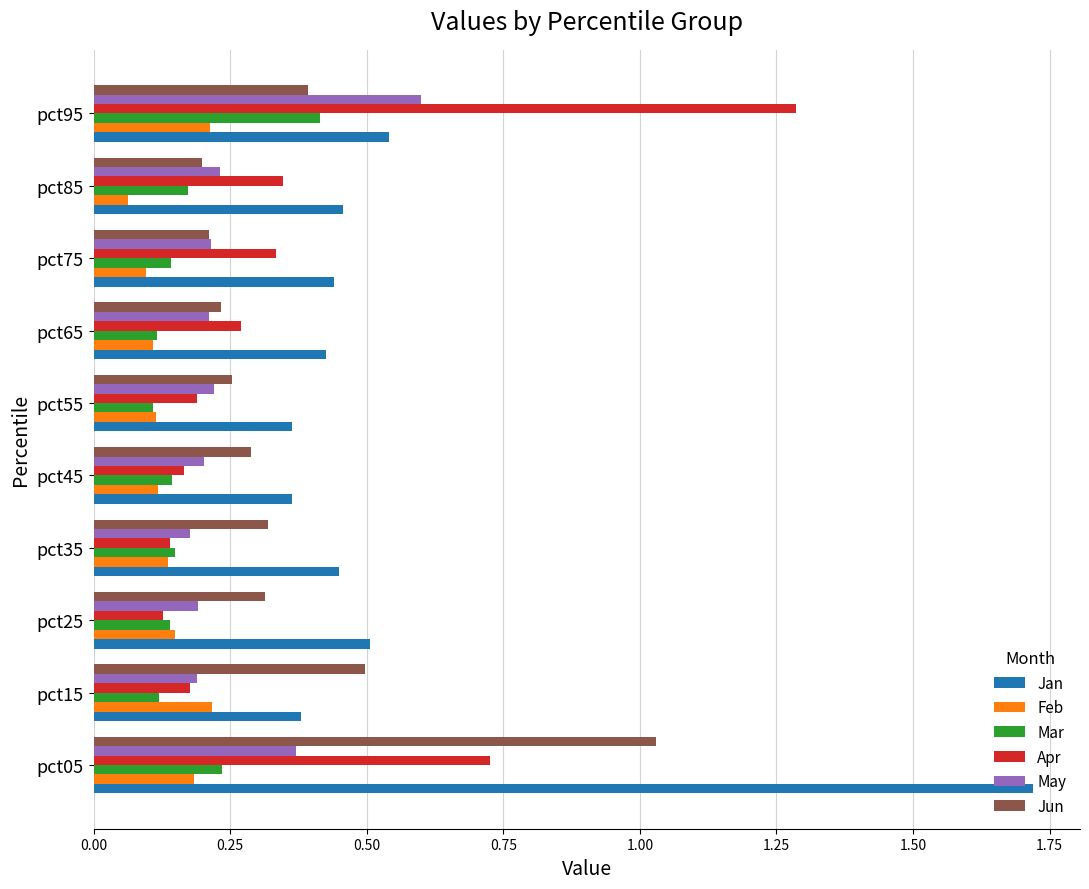

What is the difference between the maximum and minimum values in the Jun series?

0.8